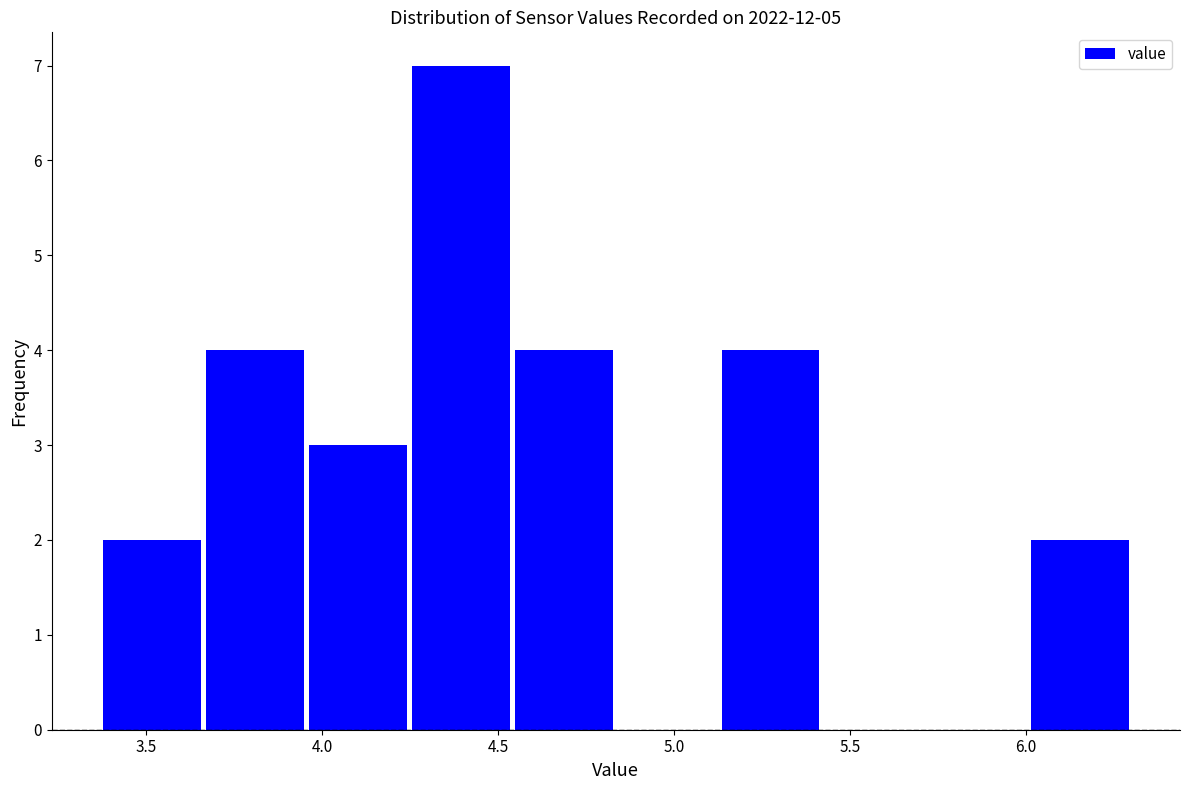

Reading left to right, list every bar in this chart as the range it spans on the x-axis followed by its height. Neither the bar edges nor the heights are printed on the chart, so give them approximately, as read against the axes.

3.35 to 3.65: 2
3.65 to 3.95: 4
3.95 to 4.25: 3
4.25 to 4.55: 7
4.55 to 4.85: 4
4.85 to 5.15: 0
5.15 to 5.40: 4
5.40 to 5.70: 0
5.70 to 6.00: 0
6.00 to 6.30: 2